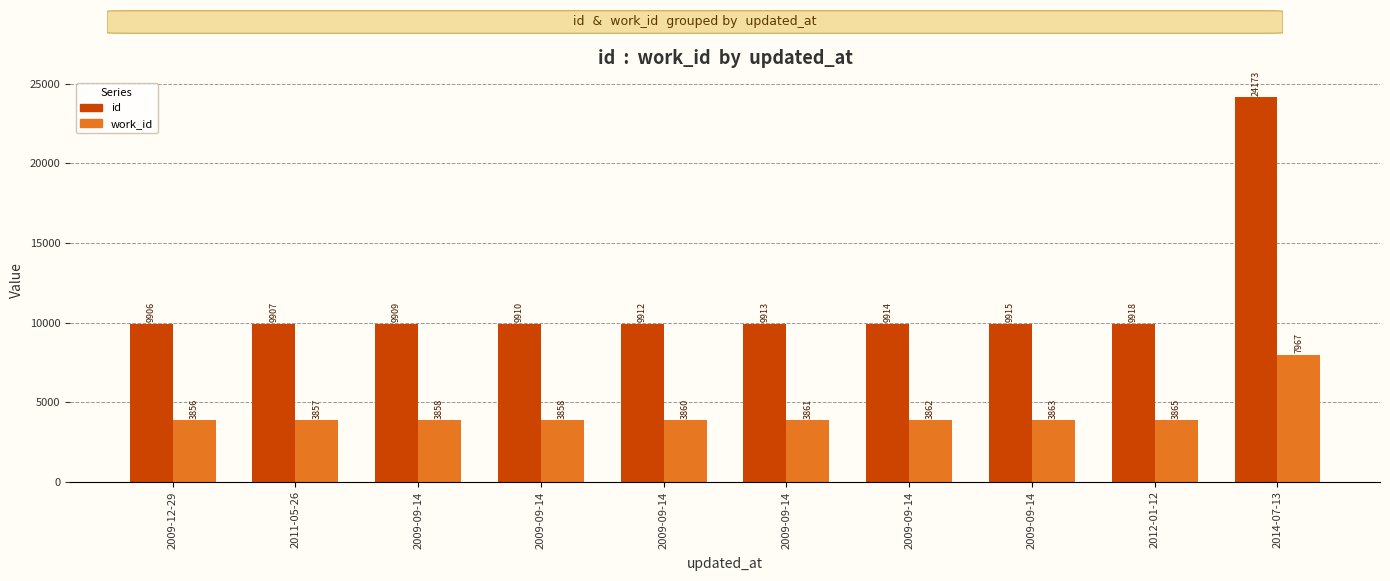

Rank the series at 2009-09-14 from highest to lowest value.

id, work_id